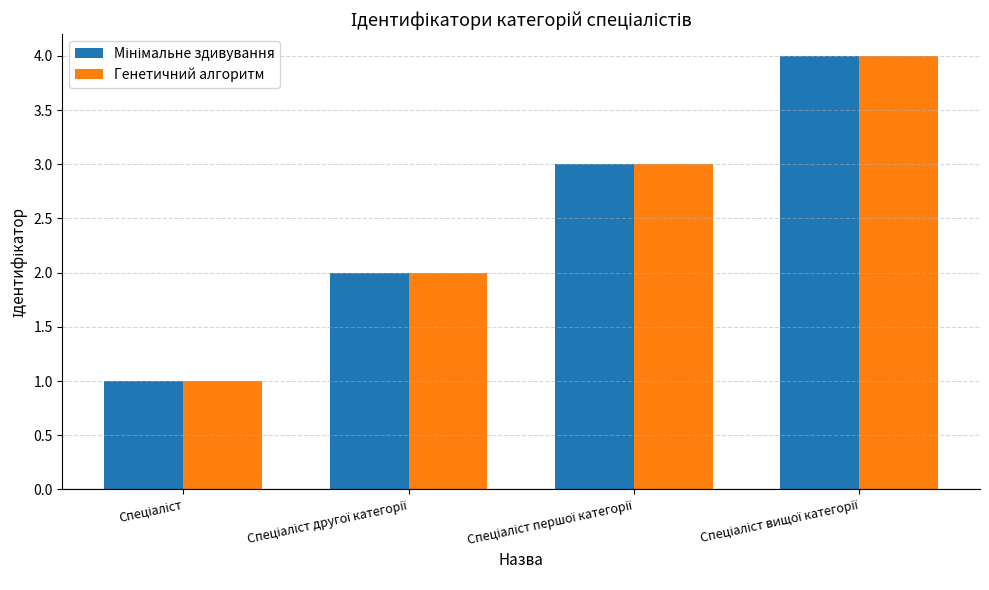

What is the maximum value for Генетичний алгоритм?

4